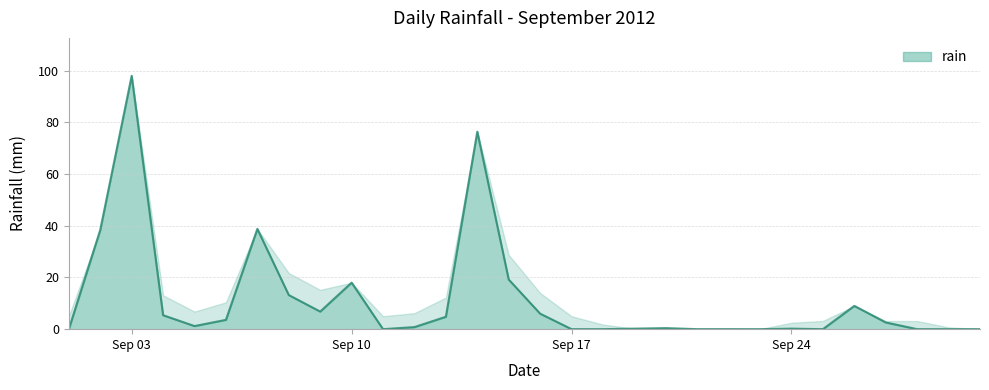

Reading left to right, what are all the values shown in this chart?

0.0	38.4	98.0	5.4	1.2	3.6	38.8	13.2	6.8	18.0	0.0	0.8	4.8	76.4	19.2	6.0	0.0	0.0	0.2	0.4	0.0	0.0	0.0	0.2	0.0	9.0	2.6	0.0	0.0	0.0